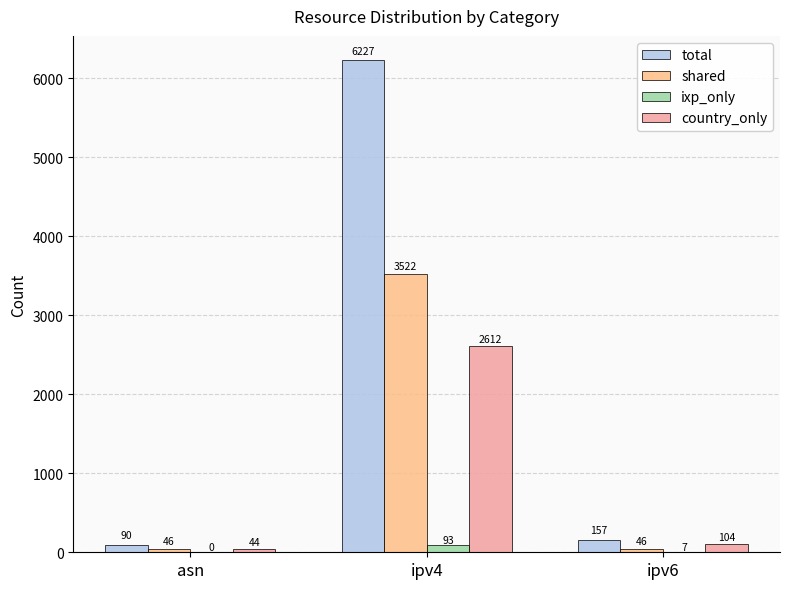

Reading left to right, list all the values displayed in this chart.

total: asn=90	ipv4=6227	ipv6=157
shared: asn=46	ipv4=3522	ipv6=46
ixp_only: asn=0	ipv4=93	ipv6=7
country_only: asn=44	ipv4=2612	ipv6=104